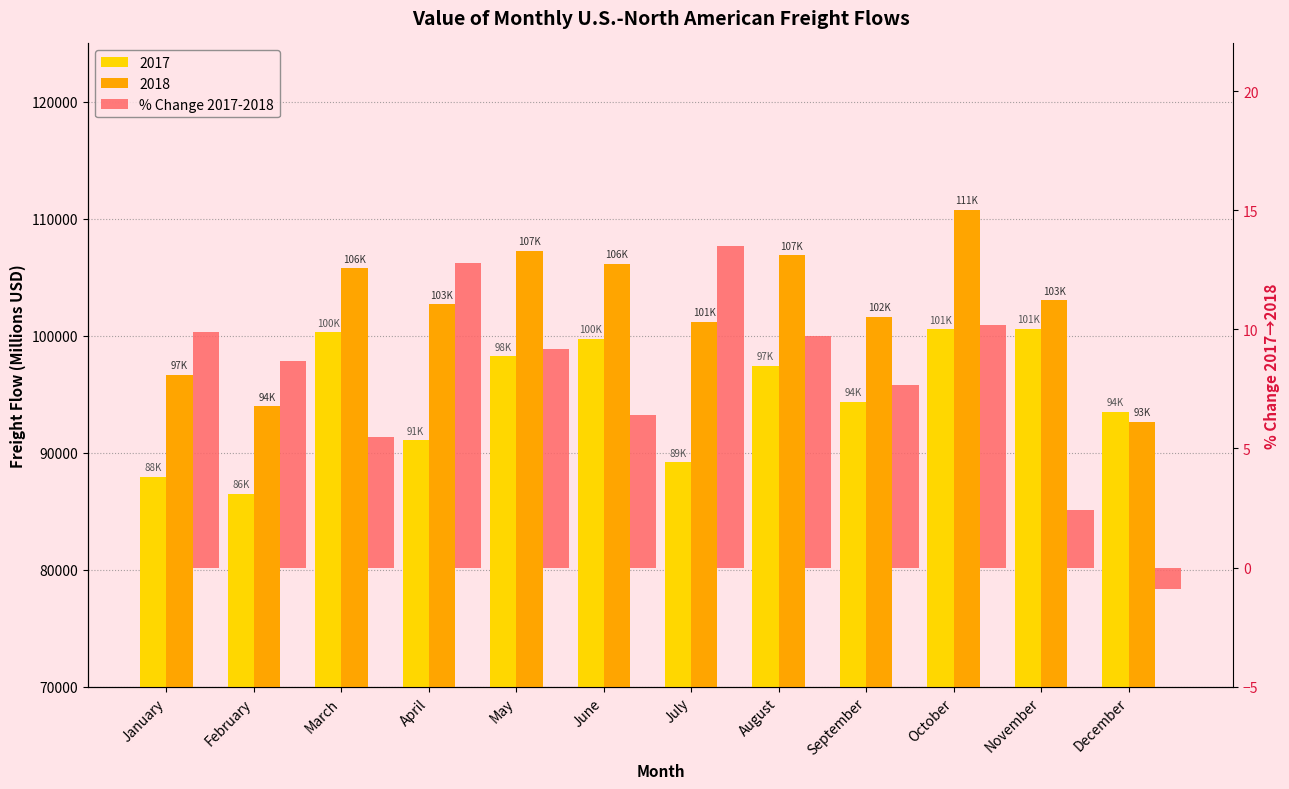

What is the value of the 3rd bar from the left?

5.5